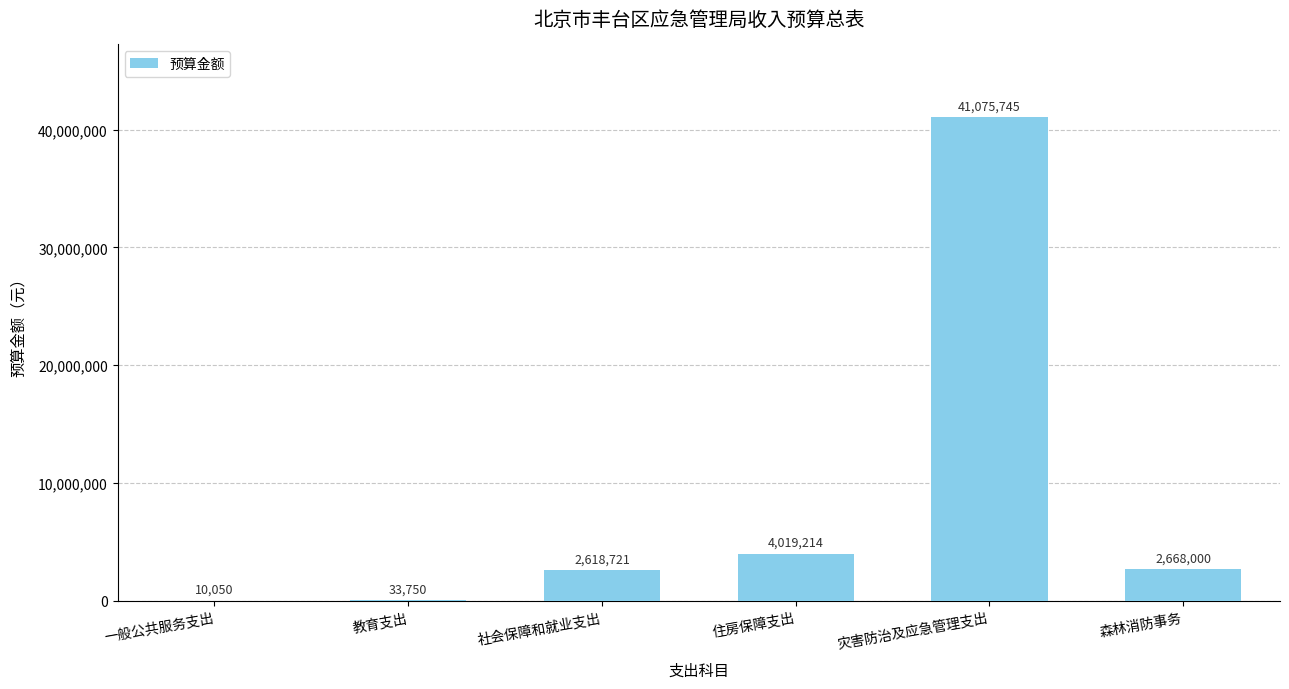

What is the ratio of the value at 住房保障支出 to the value at 森林消防事务?

1.5